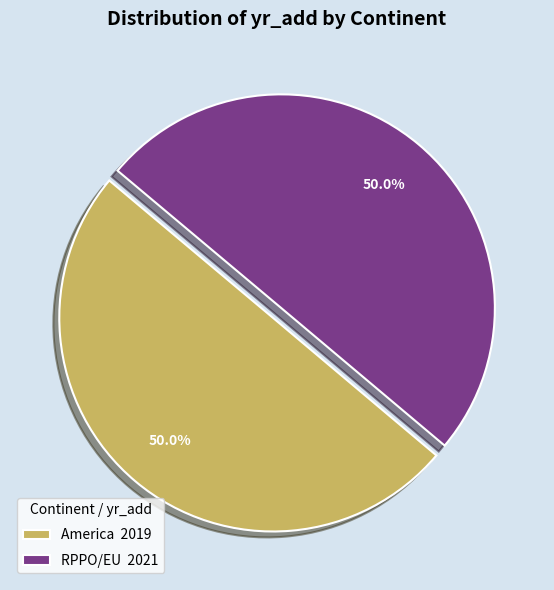

What is the ratio of the value at America 2019 to the value at RPPO/EU 2021?

1.0